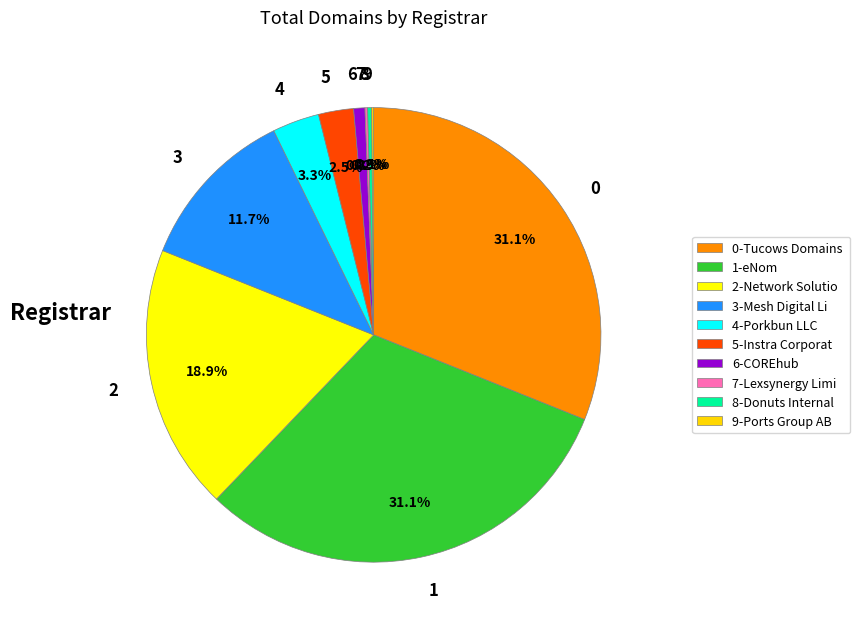

Does any single category account for the majority?

No